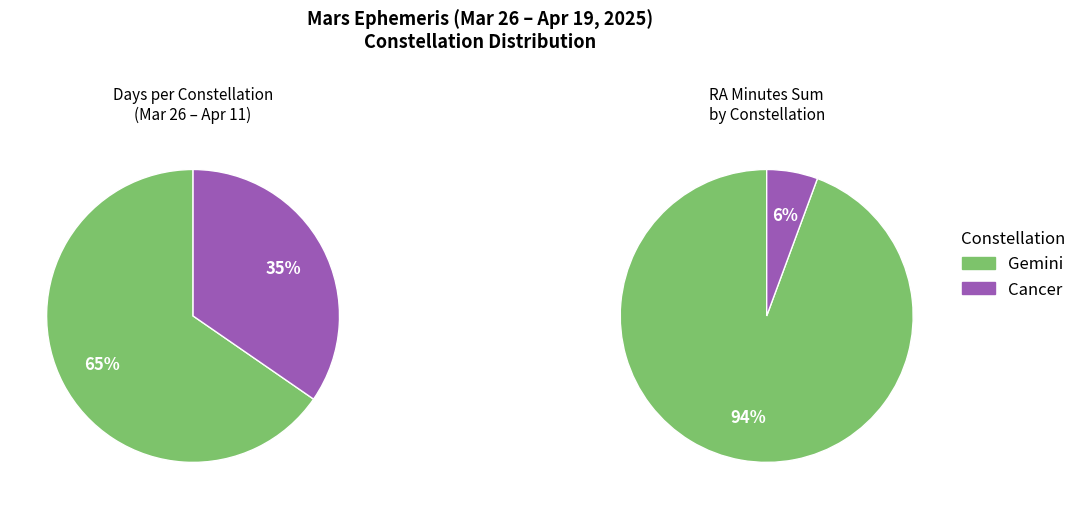

What percentage is NOT represented by Cancer?

65.4%